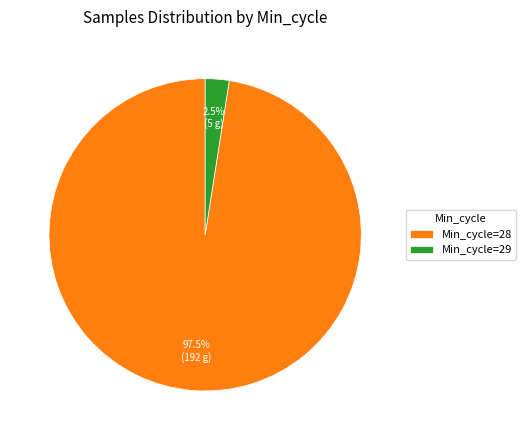

How many segments does this pie chart have?

2